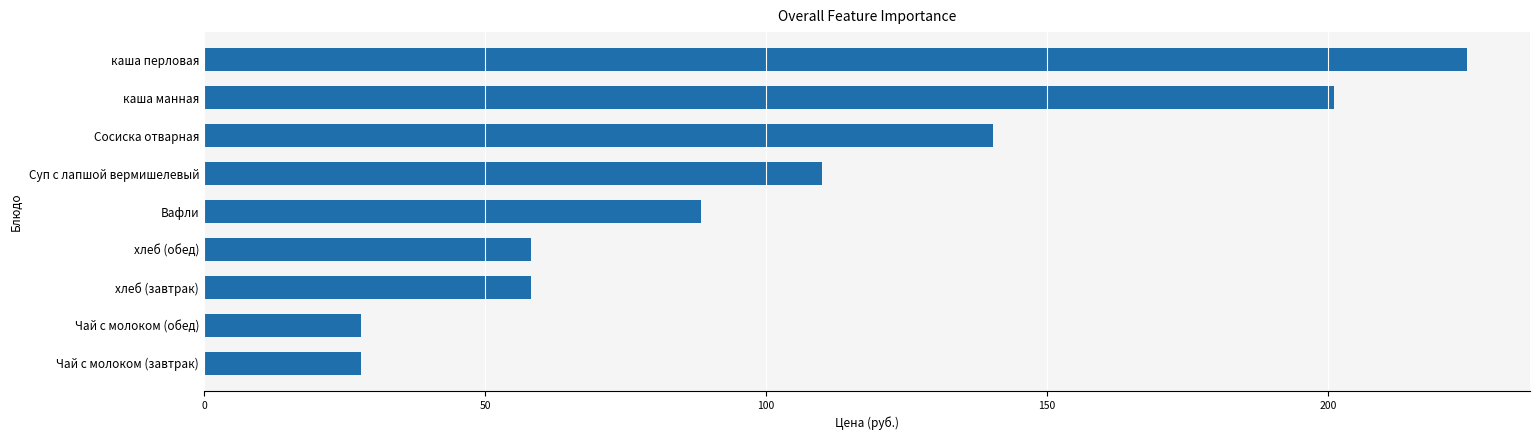

What is the difference between the maximum and minimum values?

196.7